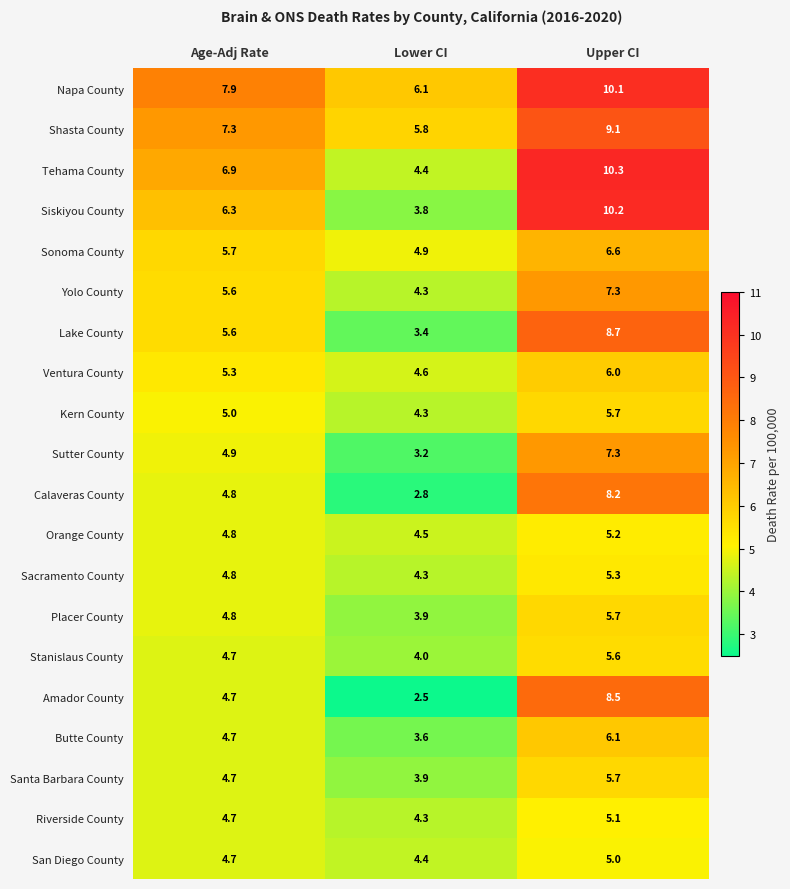

What is the minimum value for Sacramento County?

4.3